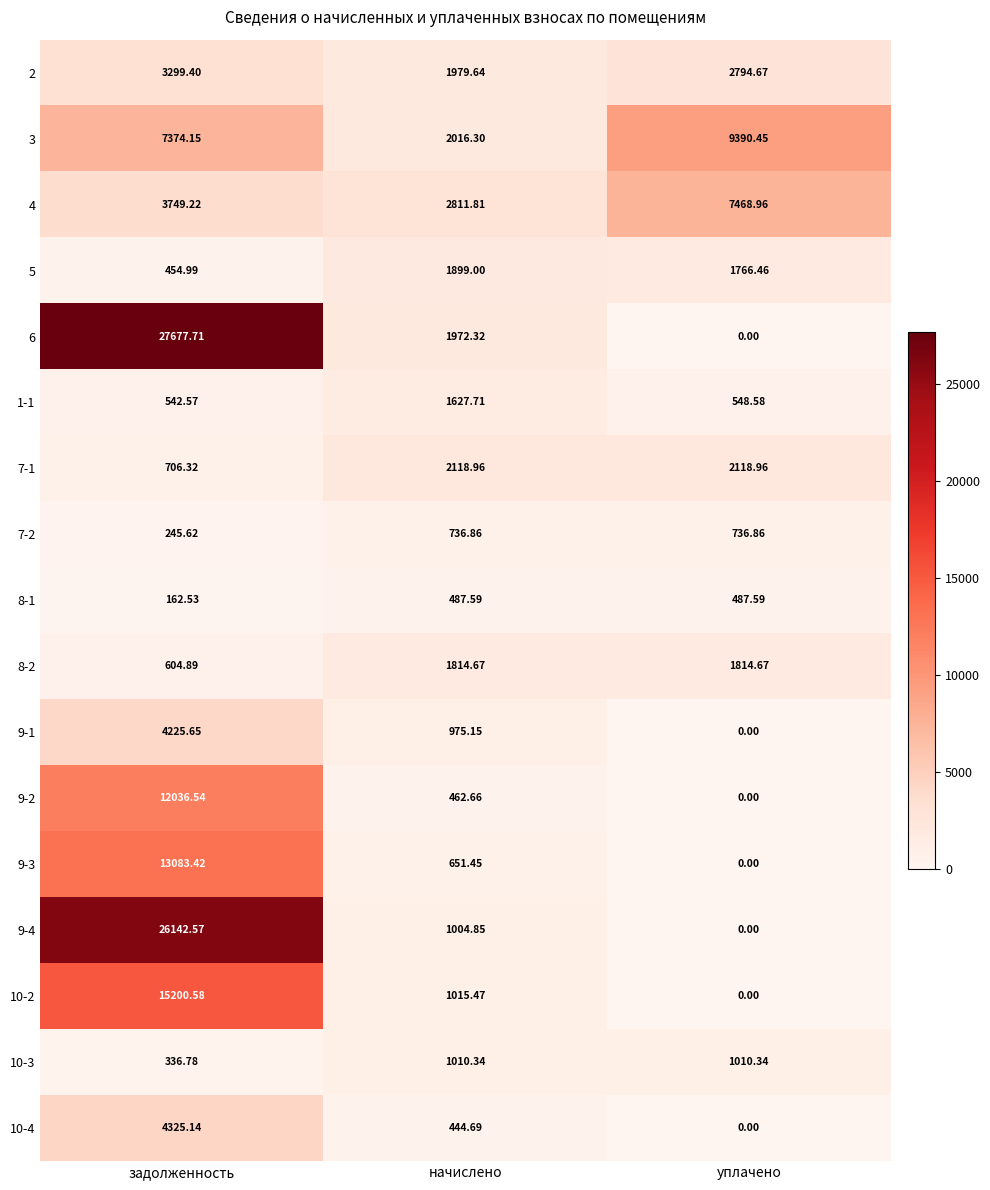

How many data points does each series have?

3